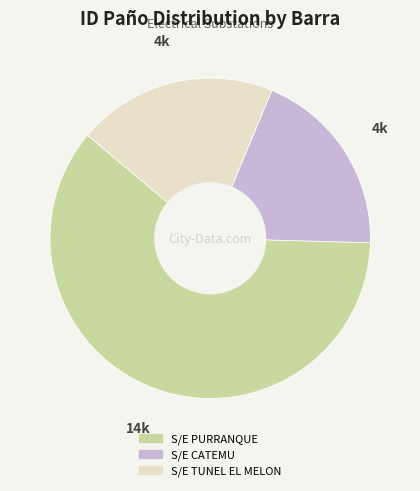

Is there a majority slice in this chart?

Yes